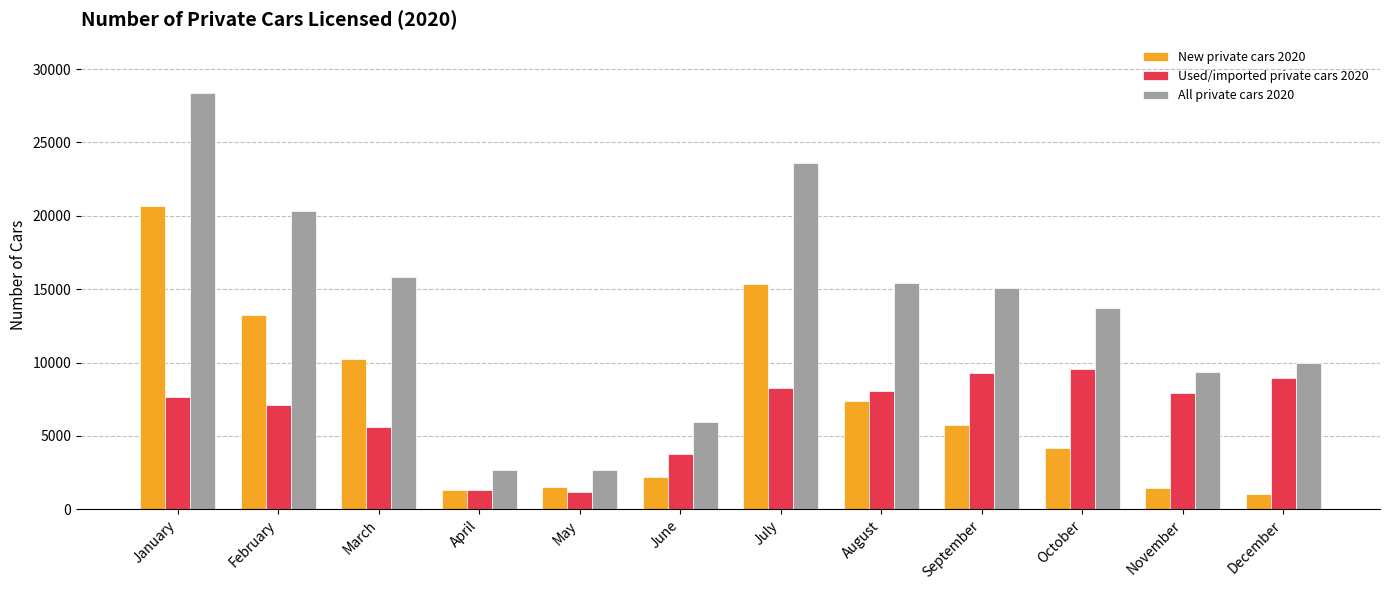

What is the sum of all Used/imported private cars 2020 values?

78541